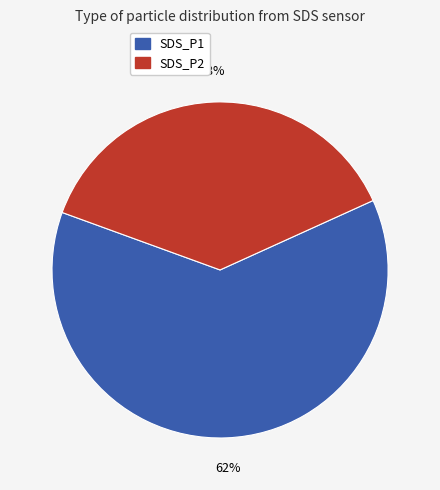

Between SDS_P2 and SDS_P1, which is larger?

SDS_P1